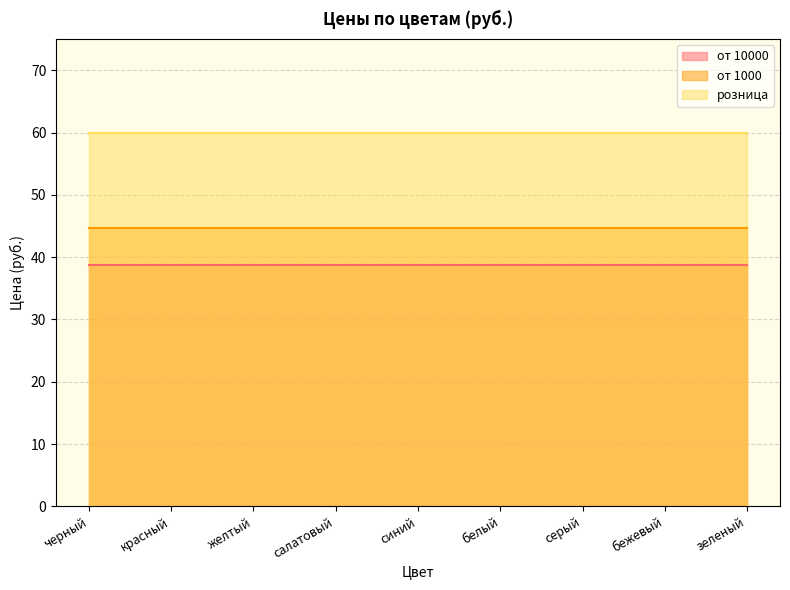

List the labels in order of от 10000 value, largest first.

черный, красный, желтый, салатовый, синий, белый, серый, бежевый, зеленый